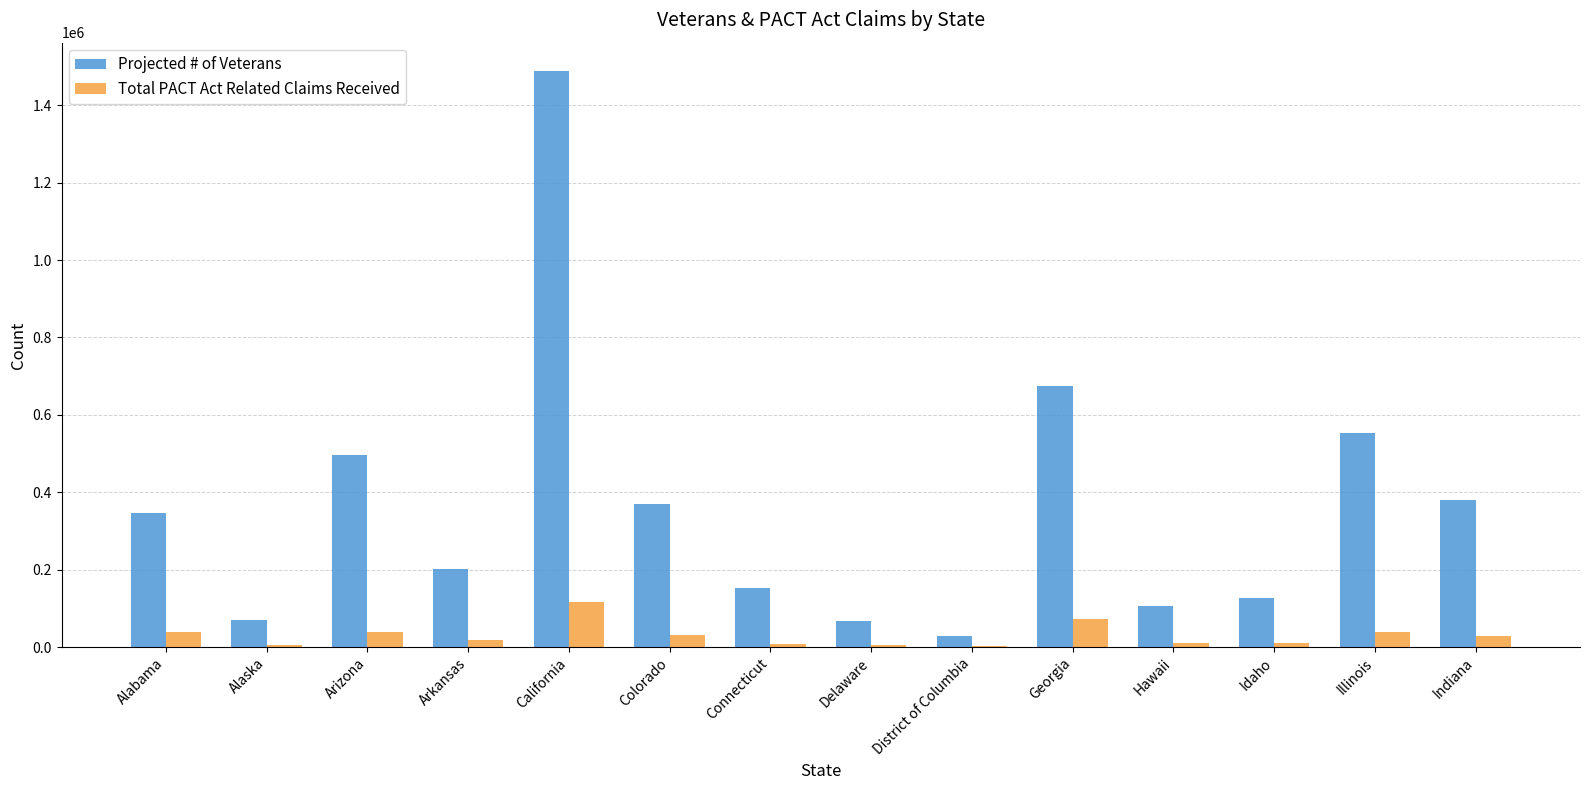

What is the sum of the Total PACT Act Related Claims Received values at Alabama and District of Columbia?

40872